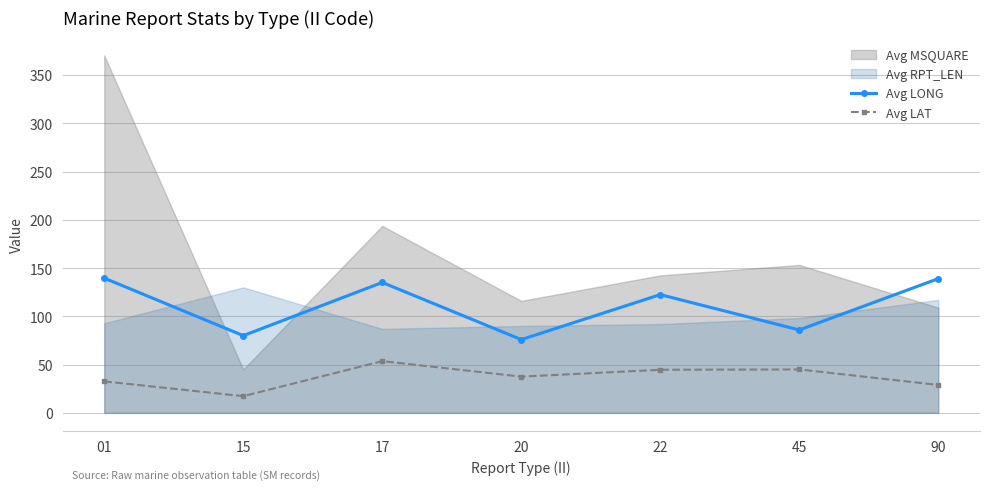

Which series changed the most between 20 and 22?

Avg LONG